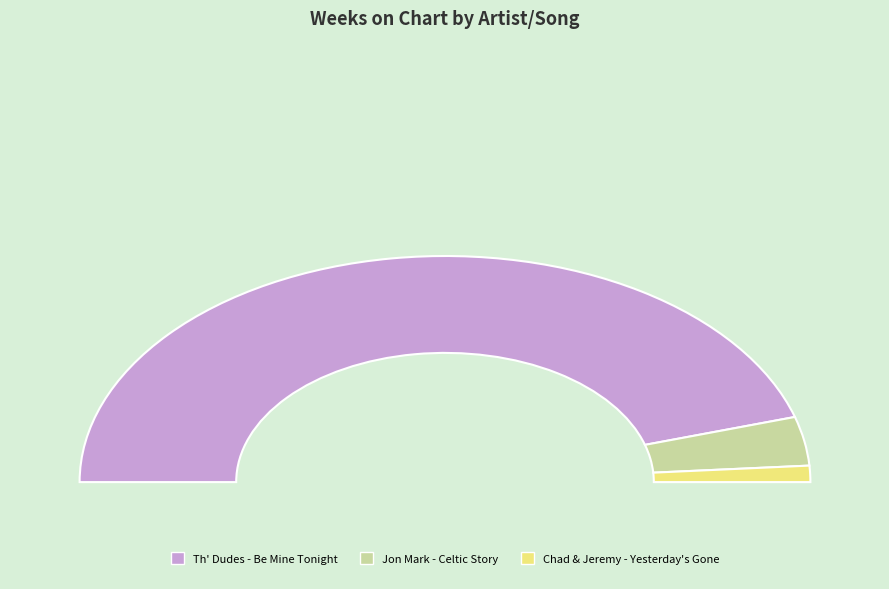

What is the ratio of the value at Jon Mark - Celtic Story to the value at Chad & Jeremy - Yesterday's Gone?

3.0